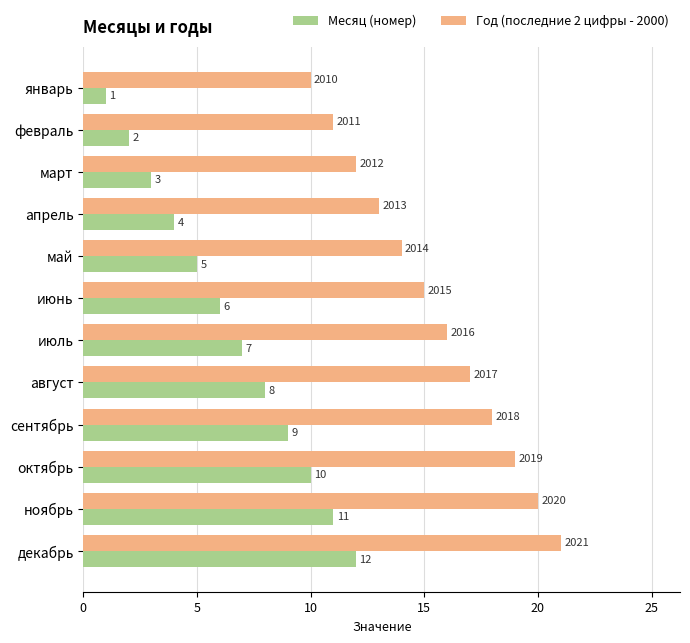

The Месяц (номер) series shows 4 at октябрь. True or false?

False